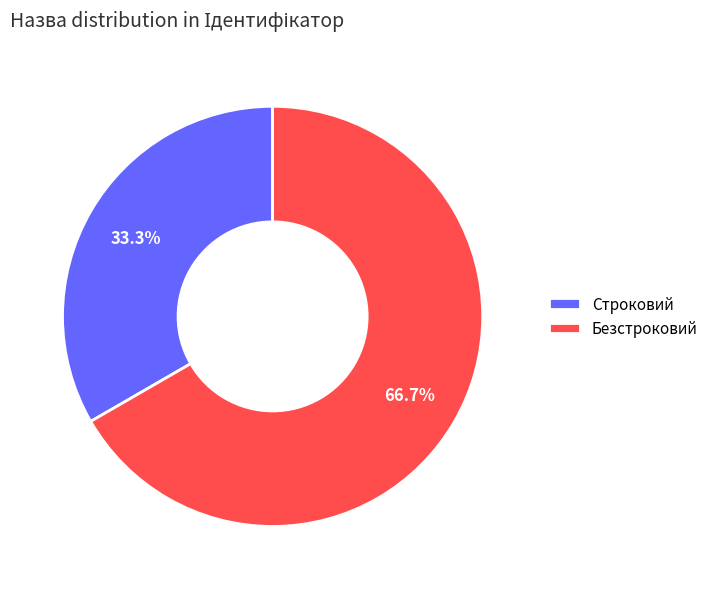

Approximately how many times larger is the value at Строковий compared to Безстроковий?

0.5